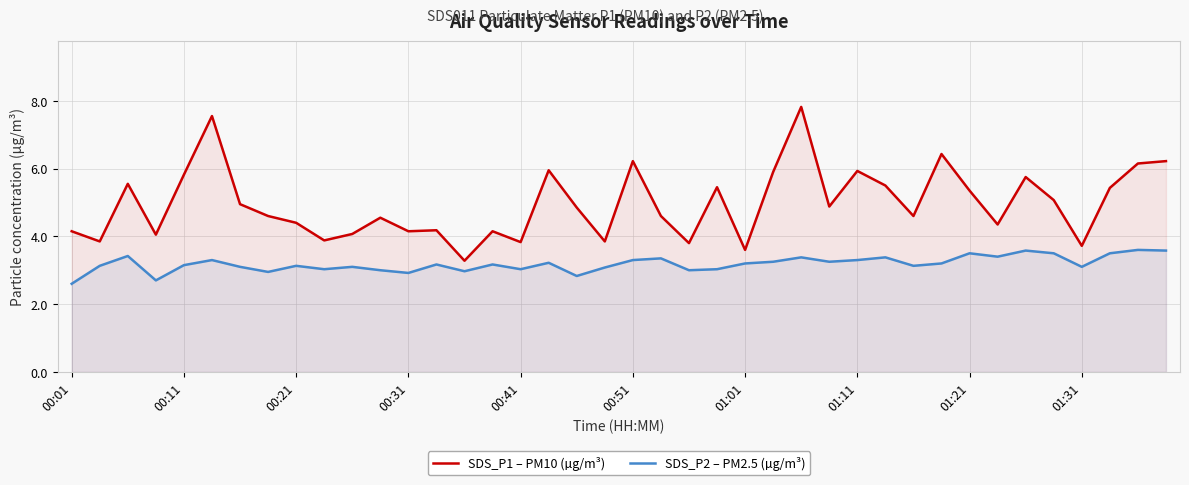

What is the difference between the highest and lowest values at 01:01?

0.4